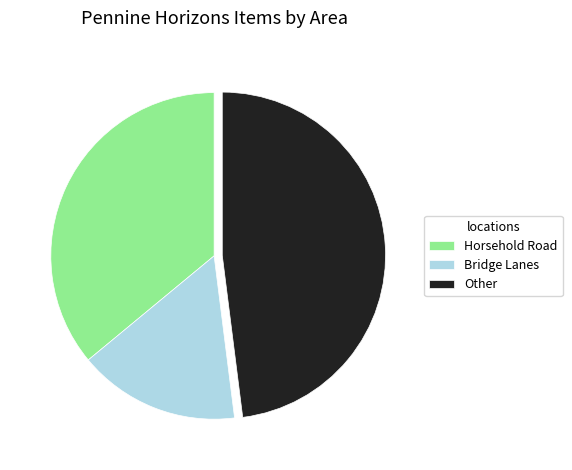

Is there a majority slice in this chart?

No